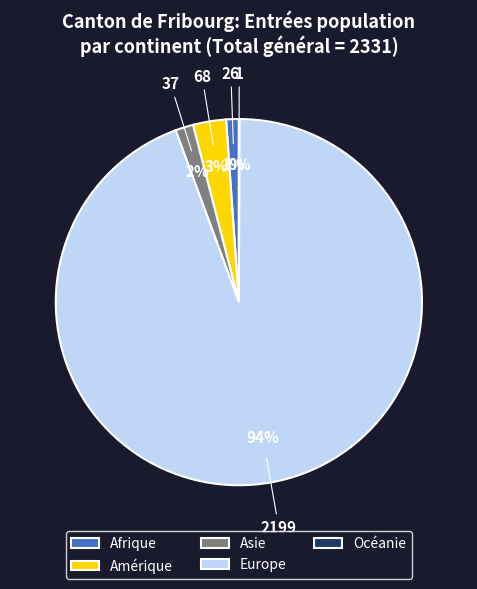

To the nearest percent, what is the average slice percentage?

20%